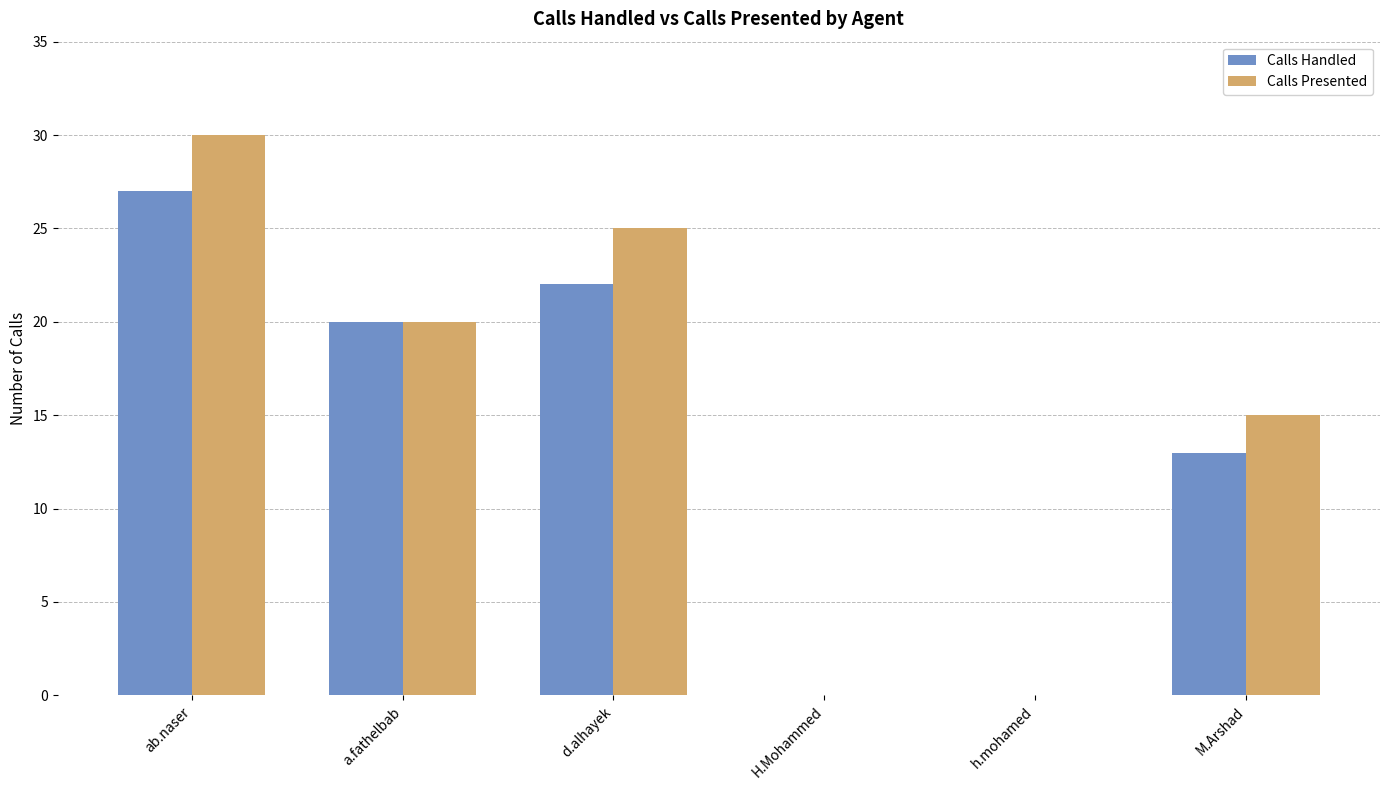

Is it true that Calls Handled equals 27 at a.fathelbab?

False